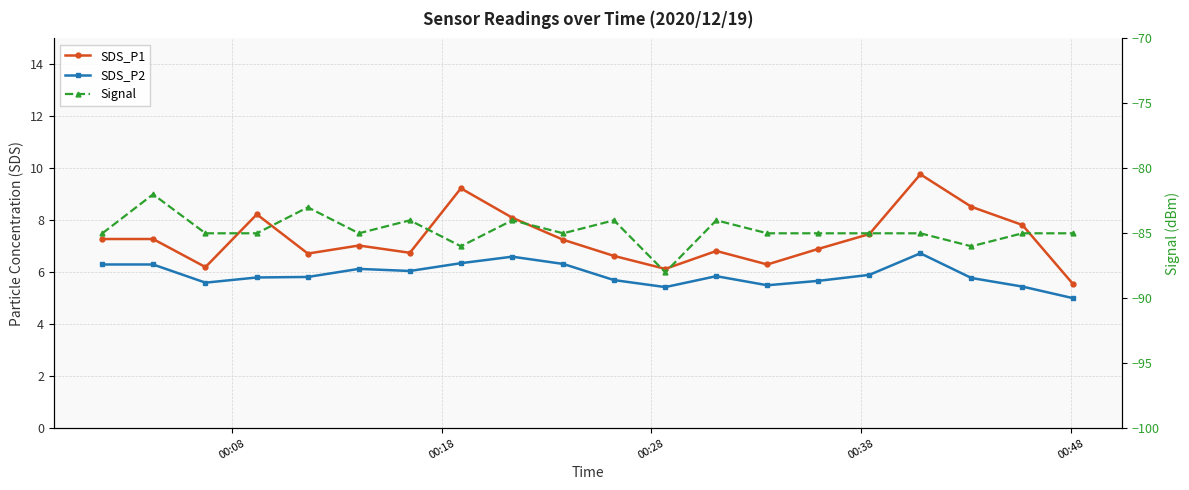

True or false: SDS_P2 and Signal cross at least once.

False